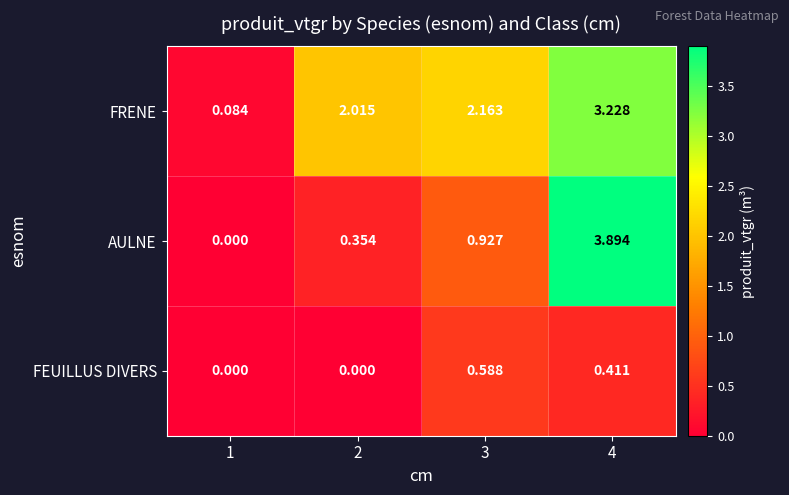

Rank the series at 2 from highest to lowest value.

FRENE, AULNE, FEUILLUS DIVERS